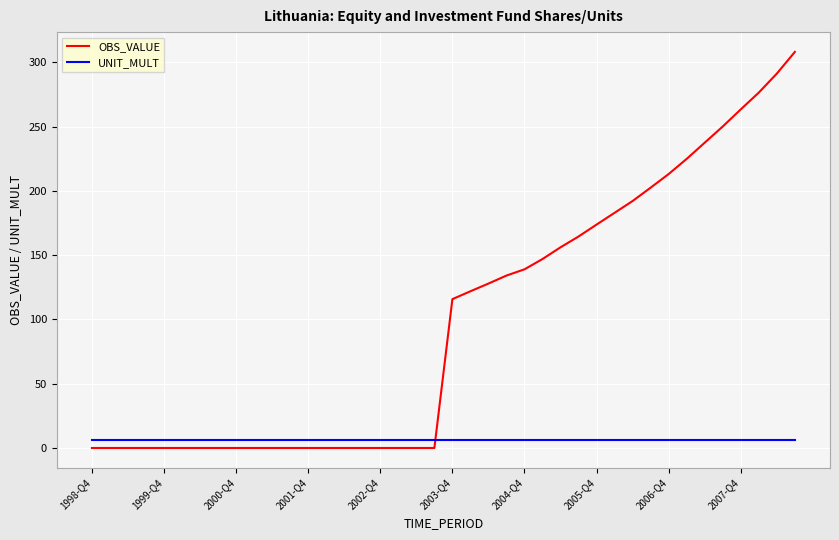

Rank the series by their maximum value, from highest to lowest.

OBS_VALUE, UNIT_MULT